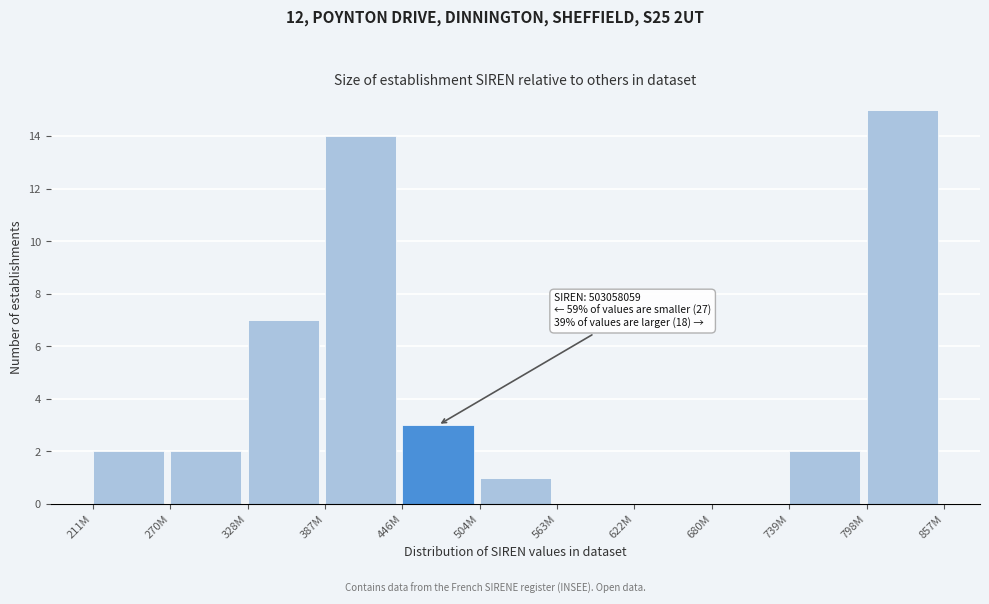

Reading left to right, extract all data points from this chart.

211M=2	270M=2	328M=7	387M=14	446M=3	504M=1	563M=0	622M=0	680M=0	739M=2	798M=15